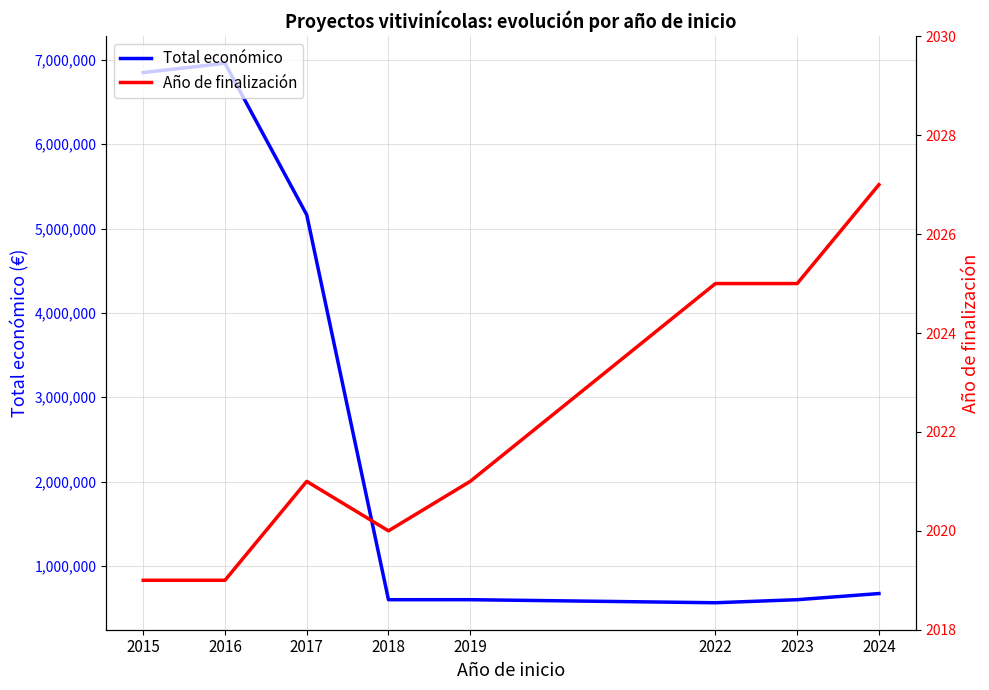

True or false: Año de finalización has a value of 2729 at 2017.

False